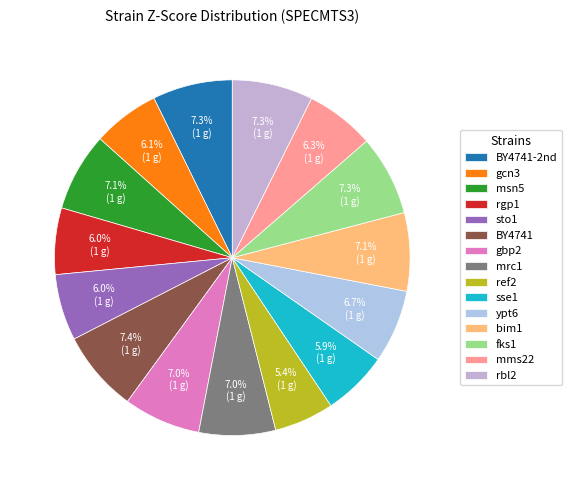

What percentage do mms22 and mrc1 together represent?

13.2%